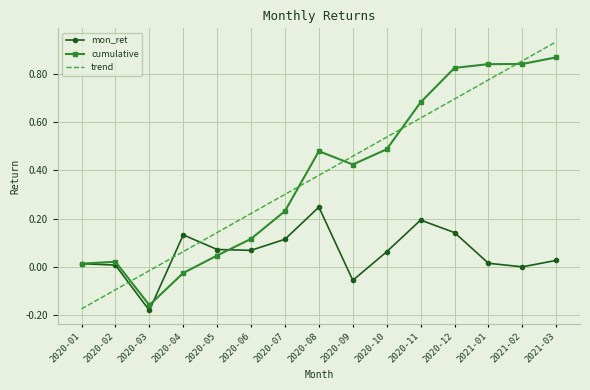

Which category has the highest value in the trend series?

2021-03